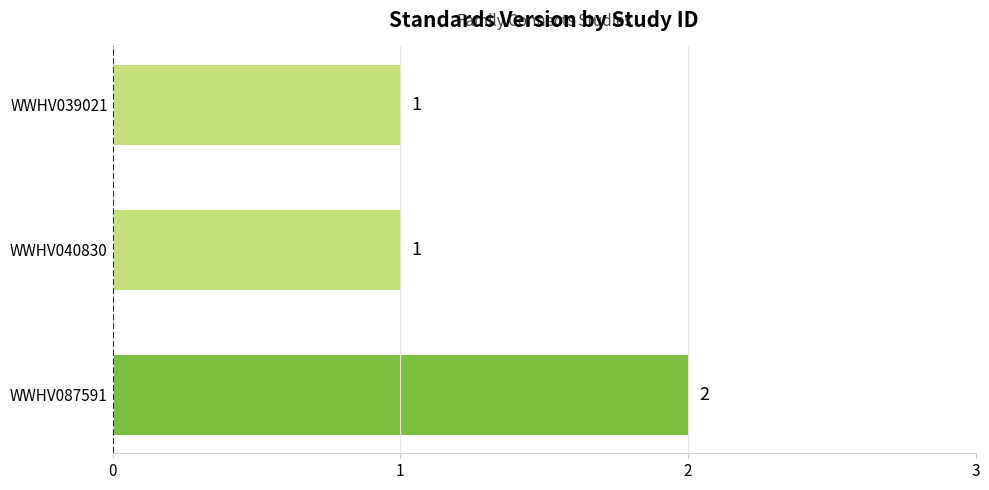

Reading bottom to top, transcribe all the data shown in this chart.

2	1	1